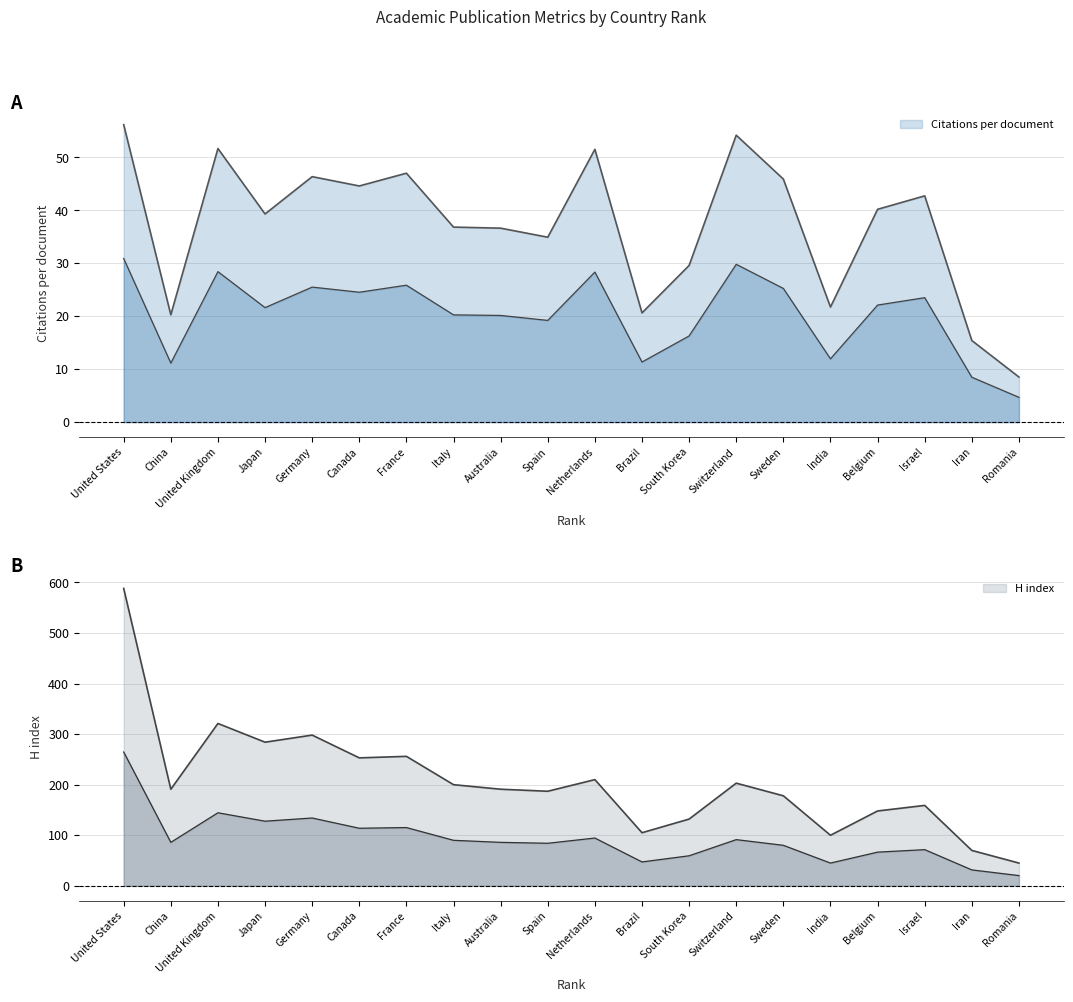

The H index series shows 319.1 at Switzerland. True or false?

False